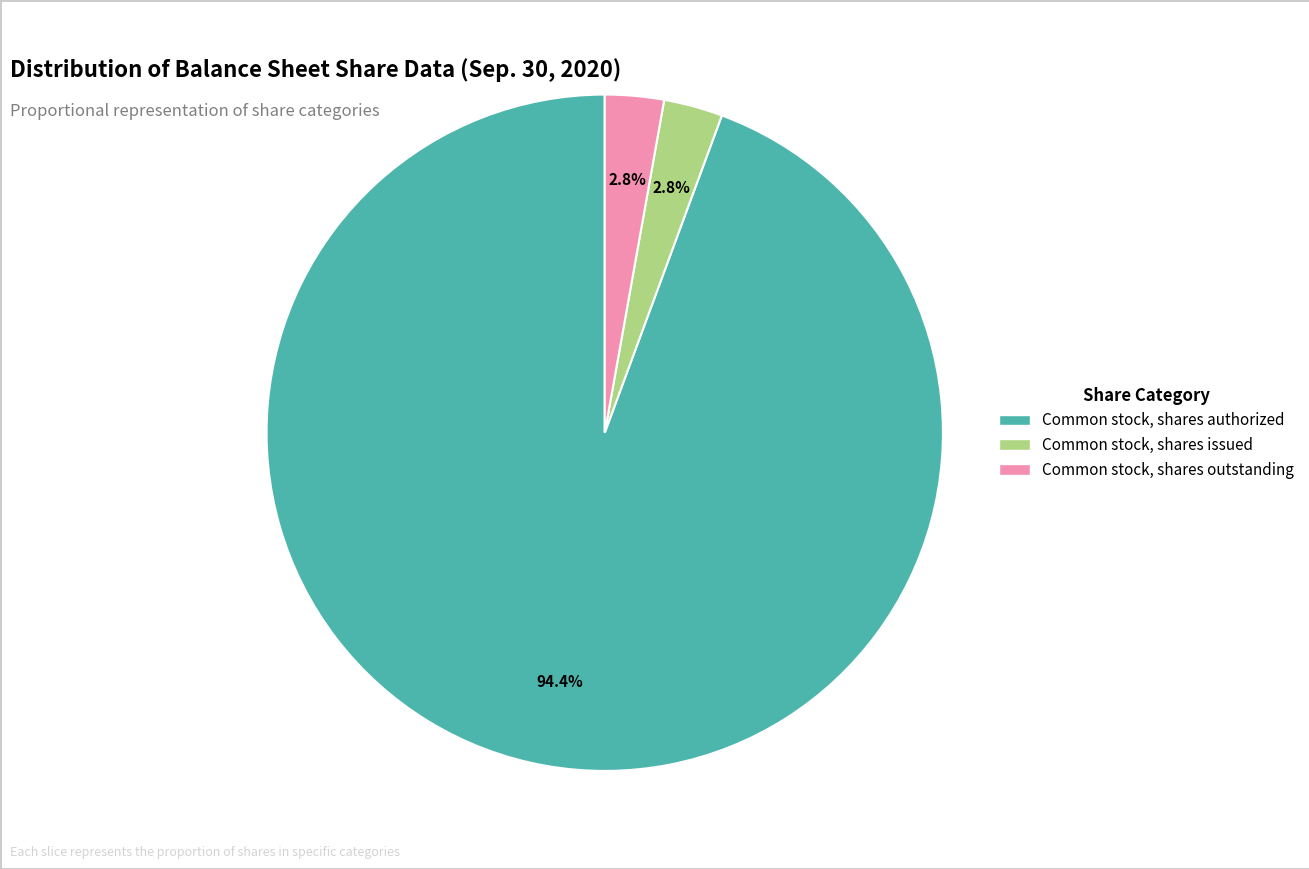

To the nearest percent, what is the difference between the largest and smallest slice percentages?

92%